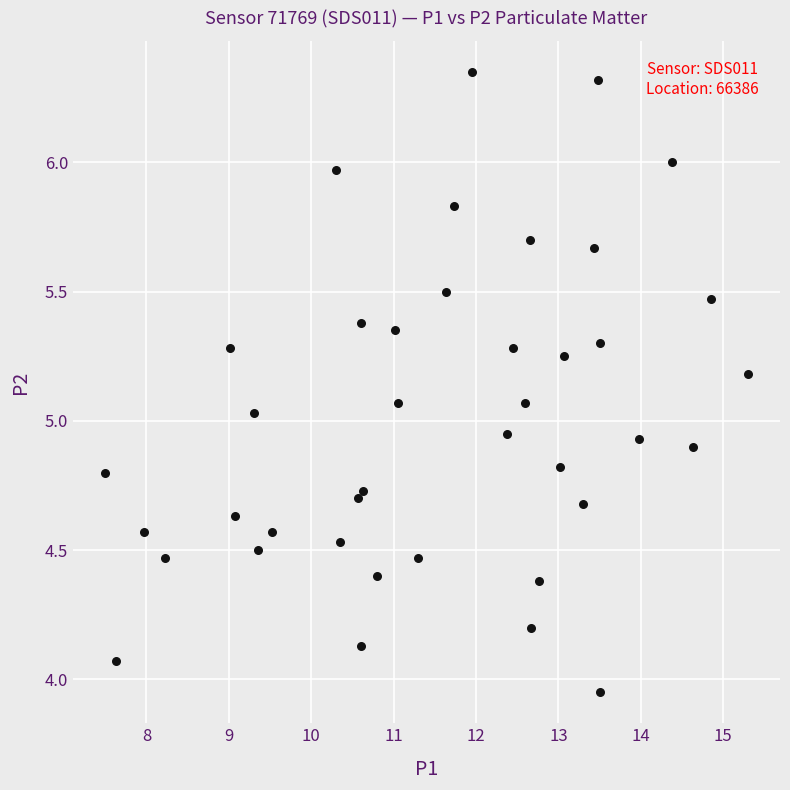

What is the range of X values (max minus min)?

7.8